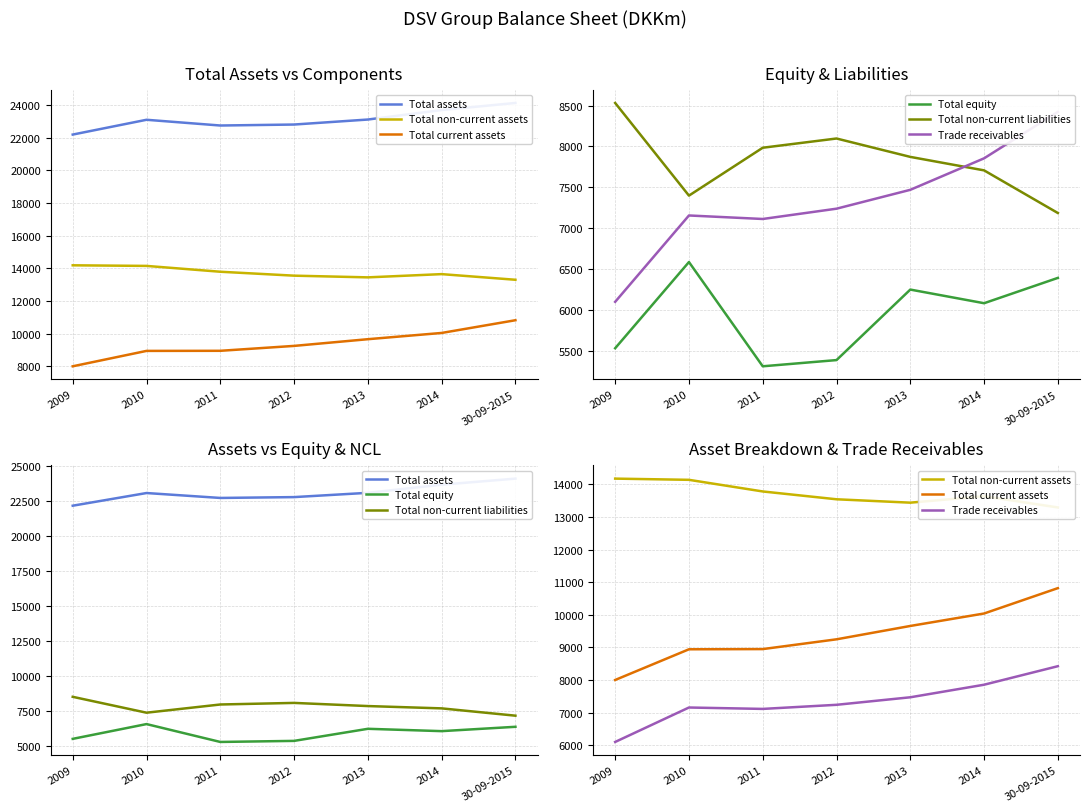

Reading left to right, what are all the values shown in this chart?

Total assets: 22180.0	23085.0	22734.0	22794.0	23100.0	23680.4	24114.0
Total non-current assets: 14180.0	14143.0	13786.0	13546.0	13442.0	13640.0	13295.0
Total current assets: 8000.0	8942.0	8948.0	9248.0	9658.0	10040.4	10819.0
Total equity: 5530.0	6585.0	5309.0	5385.0	6248.0	6081.0	6391.0
Total non-current liabilities: 8532.0	7398.0	7984.0	8097.0	7872.0	7707.0	7185.0
Trade receivables: 6098.0	7155.0	7112.0	7238.0	7469.0	7854.4	8423.0